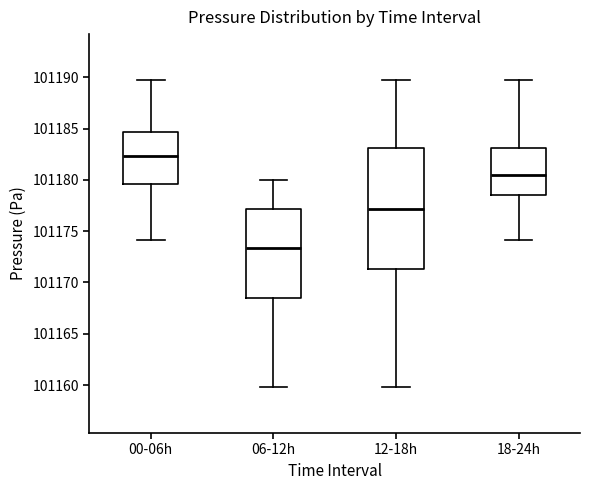

Reading left to right, transcribe this box plot: for each box, give where its median line is, the range the box spans, and where its two whiskers end, as read against the y-axis. The values are not printed on the chart, so give them approximately, as read against the axis.

00-06h: median 101182.5, box 101179.5 to 101184.5, whiskers 101174.0 to 101189.5
06-12h: median 101173.5, box 101168.5 to 101177.0, whiskers 101160.0 to 101180.0
12-18h: median 101177.0, box 101171.5 to 101183.0, whiskers 101160.0 to 101189.5
18-24h: median 101180.5, box 101178.5 to 101183.0, whiskers 101174.0 to 101189.5